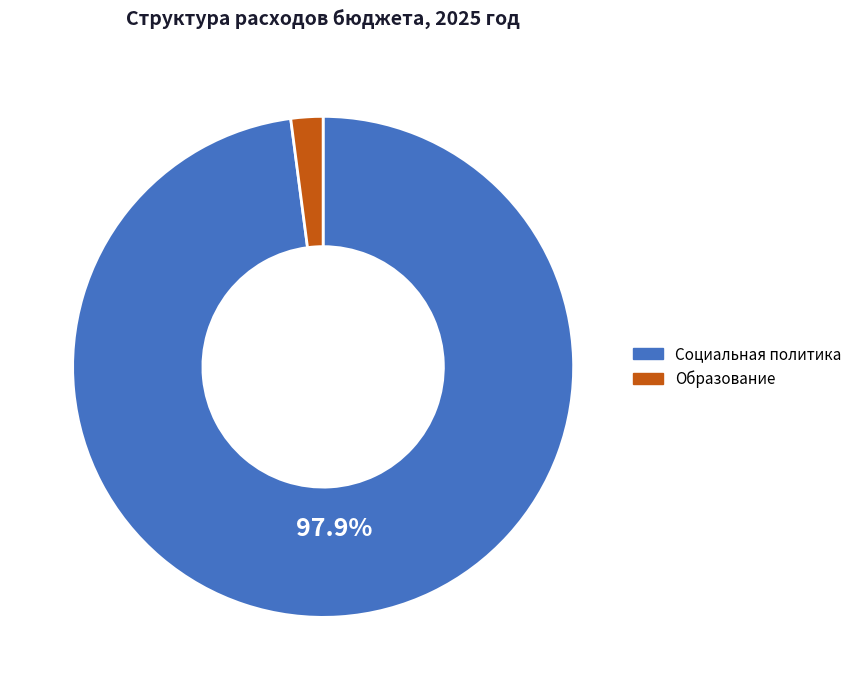

Which category accounts for the majority?

Социальная политика